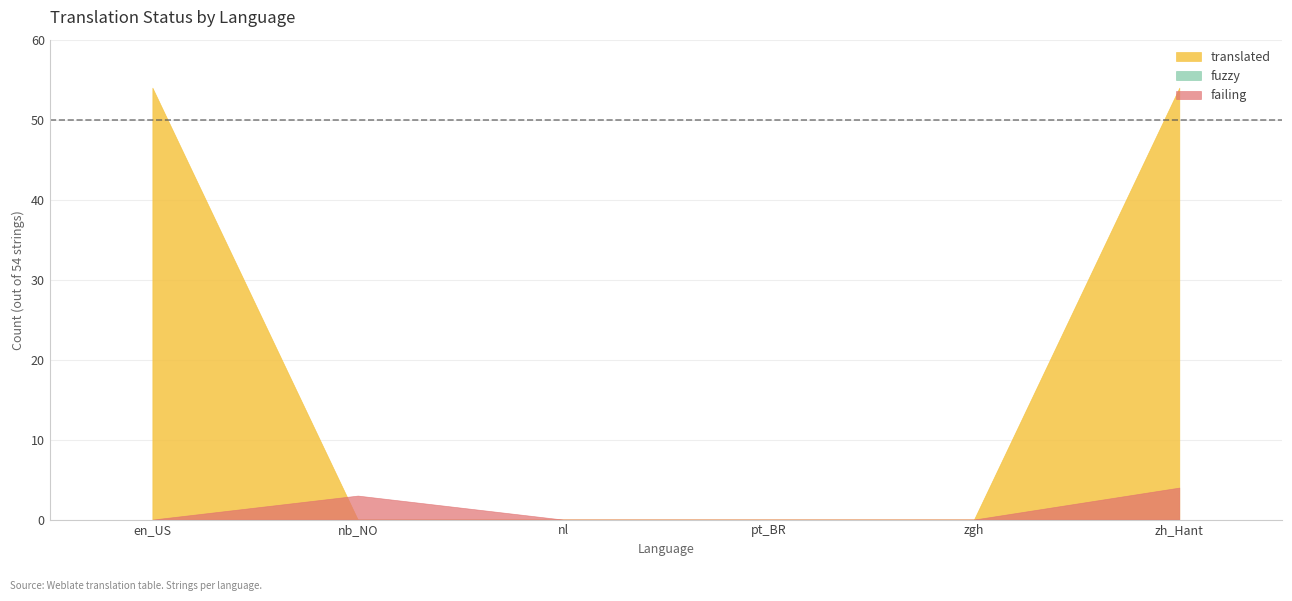

What is the greatest value displayed?

54